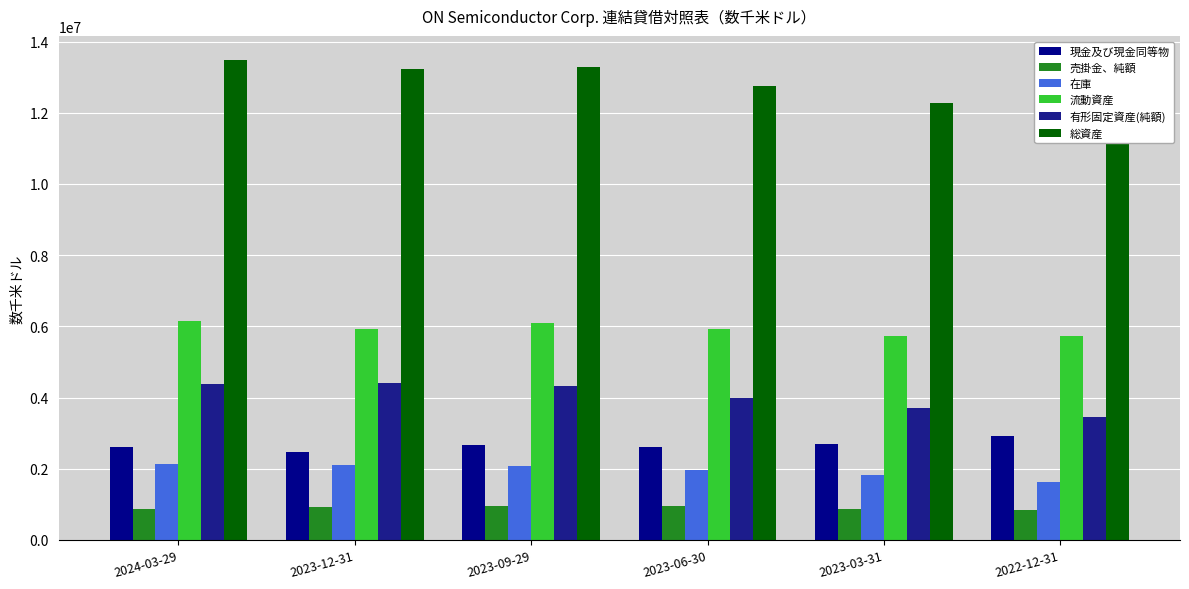

Count the number of categories in the chart.

6